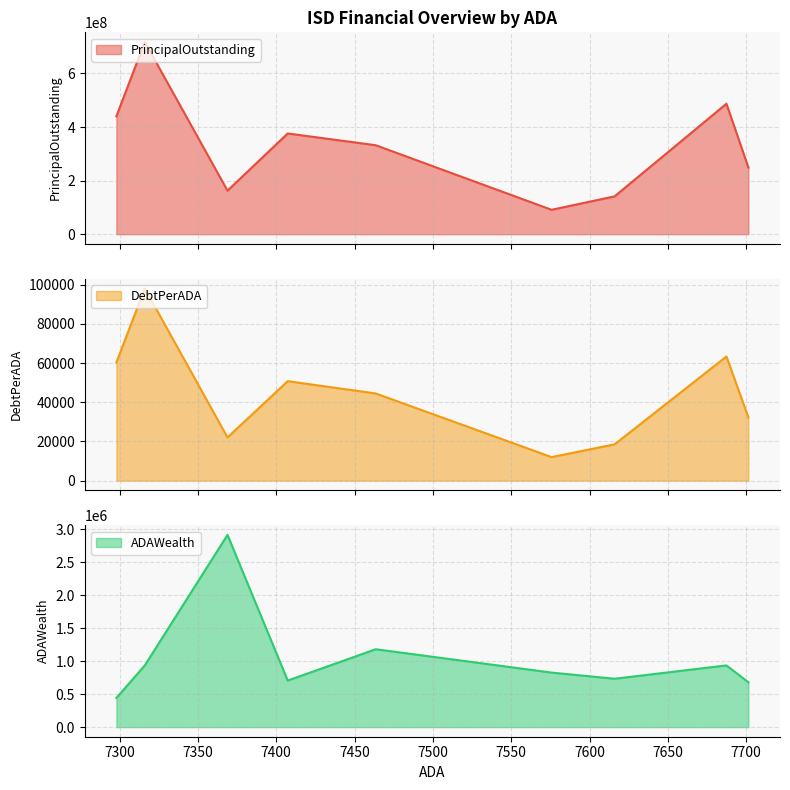

Reading left to right, list all the values displayed in this chart.

PrincipalOutstanding: 7701.45=248665000.0	7687.43=487090873.8	7616.02=141136000.0	7575.79=91012155.2	7463.49=332120000.0	7407.32=376053437.4	7368.87=162540000.0	7316.05=717787701.9	7297.93=440285384.4
DebtPerADA: 7701.45=32288.1	7687.43=63362.0	7616.02=18531.5	7575.79=12013.6	7463.49=44499.3	7407.32=50767.8	7368.87=22057.7	7316.05=98111.4	7297.93=60330.2
ADAWealth: 7701.45=679440.0	7687.43=934980.8	7616.02=732718.3	7575.79=826230.1	7463.49=1179948.0	7407.32=705490.8	7368.87=2912594.0	7316.05=934241.5	7297.93=442280.2